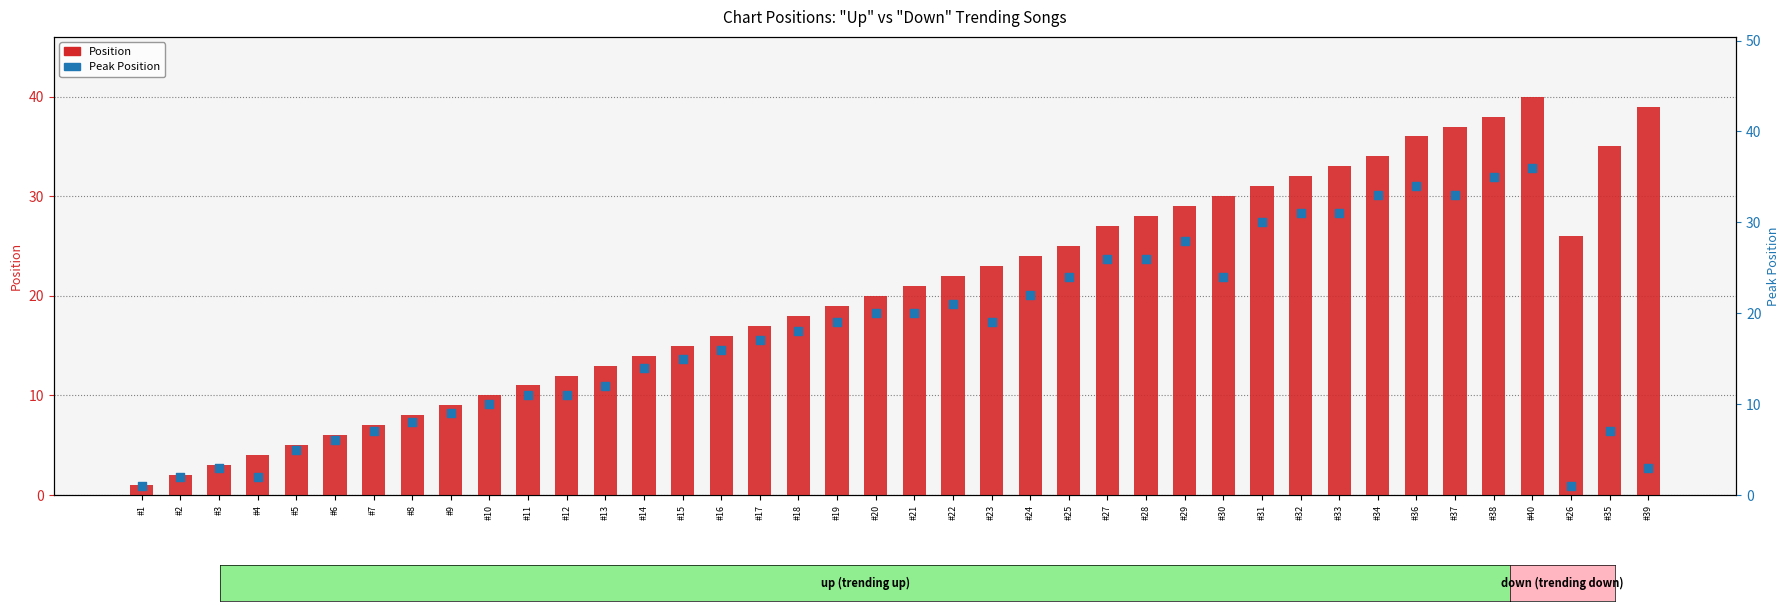

What are all the series names shown in the legend?

Position, Peak Position